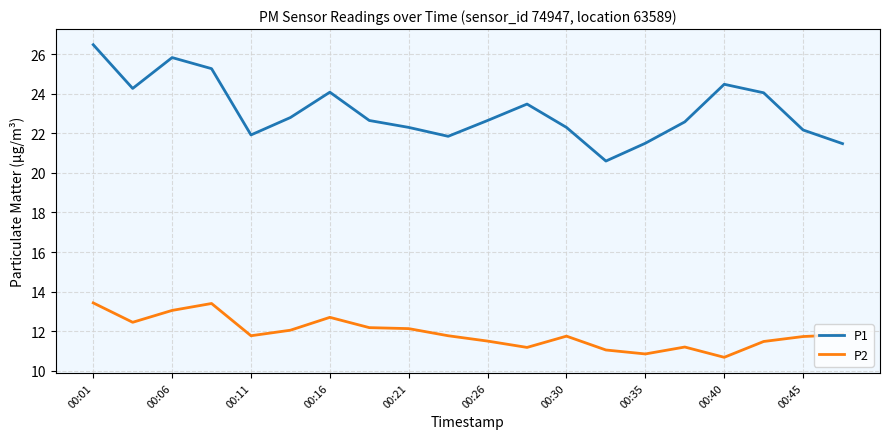

Which series has the largest total across all categories?

P1